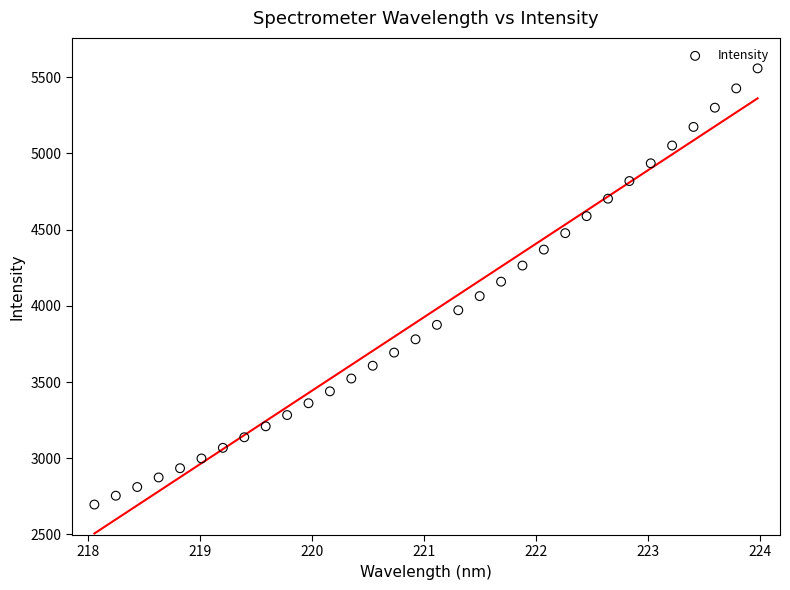

What is the range of X values (max minus min)?

5.9